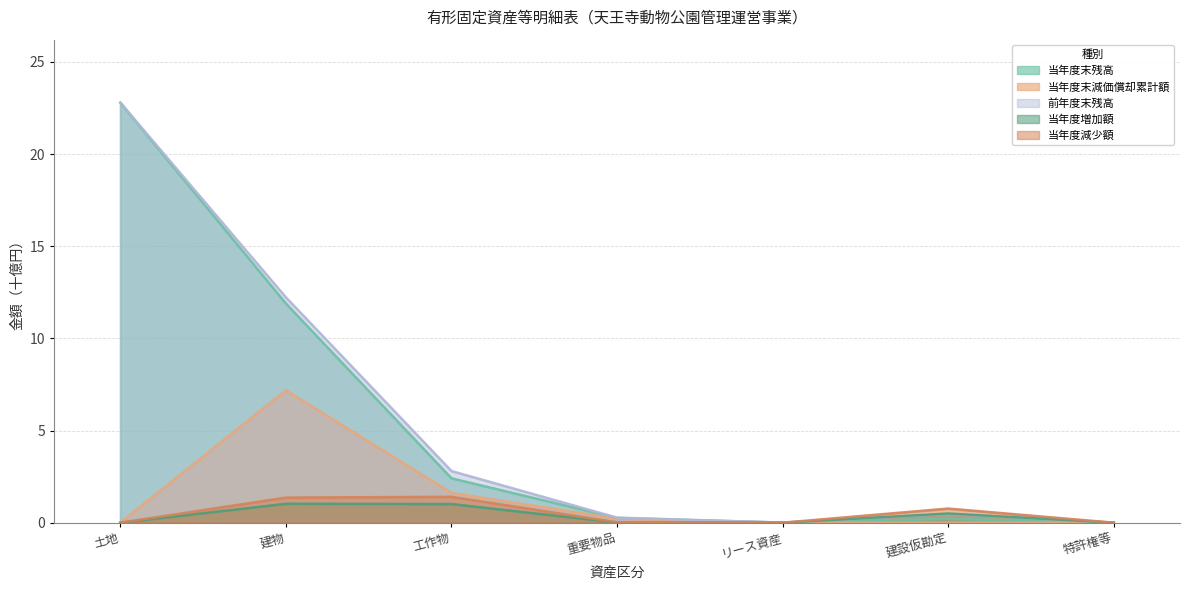

What are all the series names shown in the legend?

当年度末残高, 当年度末減価償却累計額, 前年度末残高, 当年度増加額, 当年度減少額